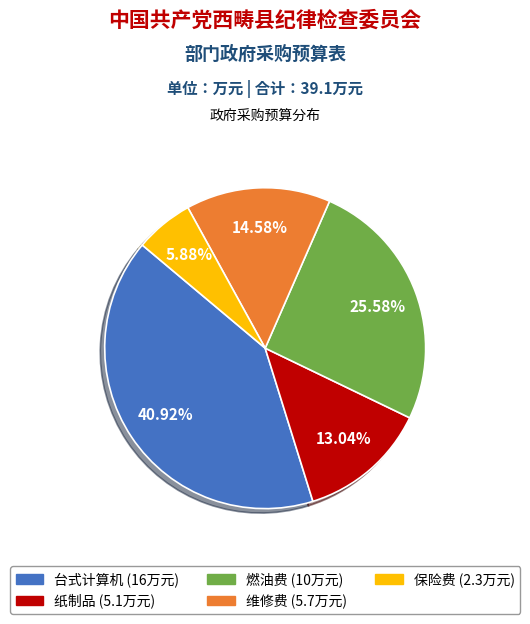

What percentage is the 燃油费 slice, to the nearest percent?

26%